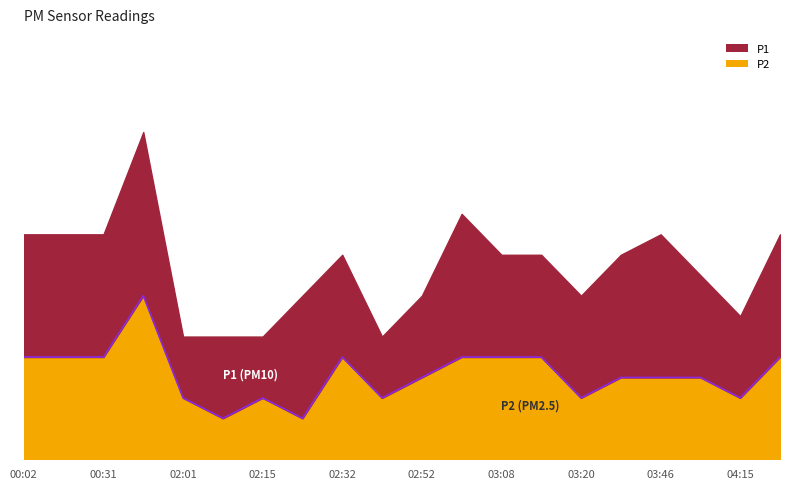

How many data points are less than 4?

7